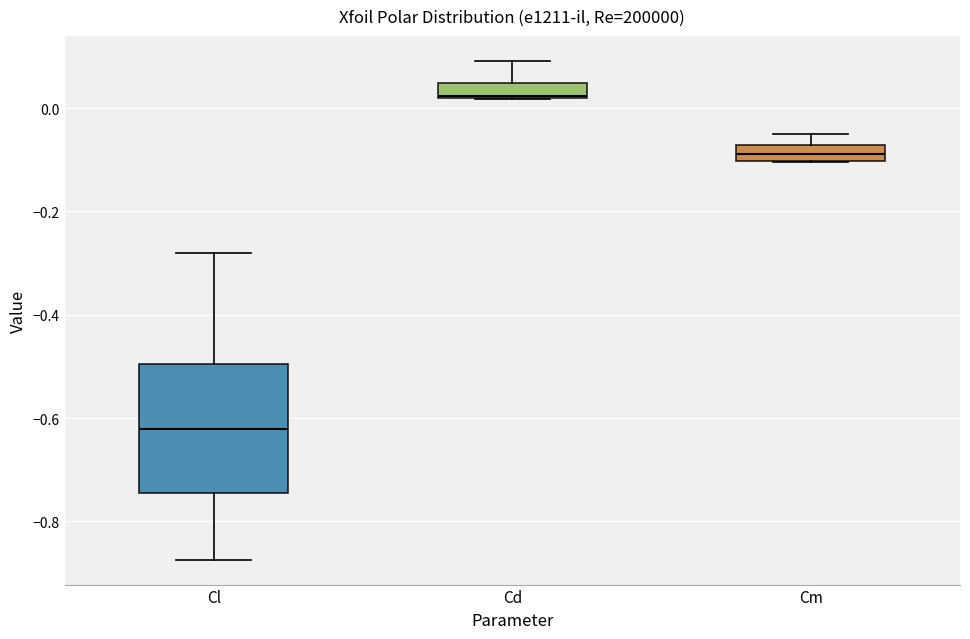

Which box has the highest median line?

Cd